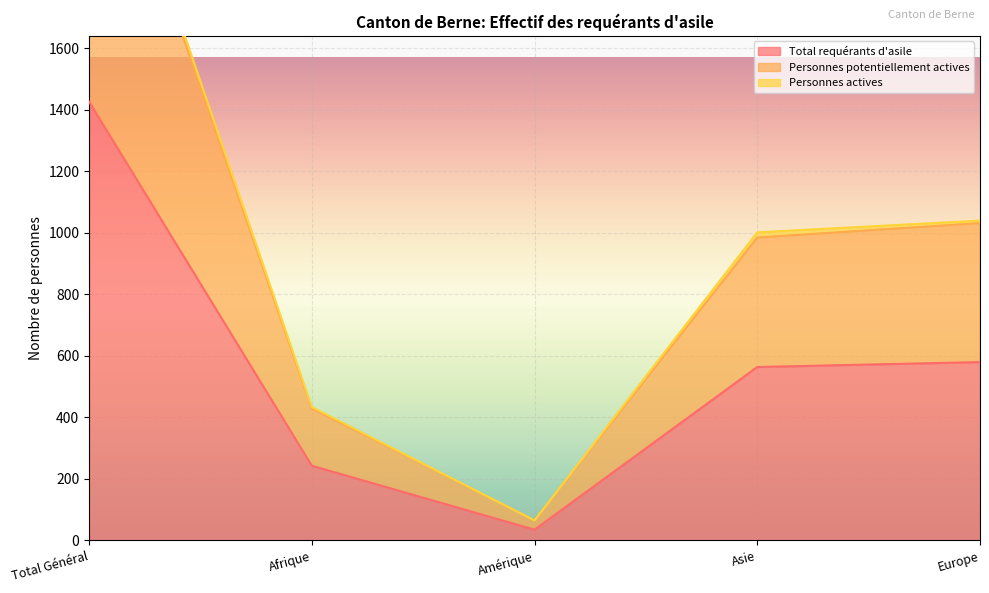

The Total requérants d'asile series shows 137 at Asie. True or false?

False